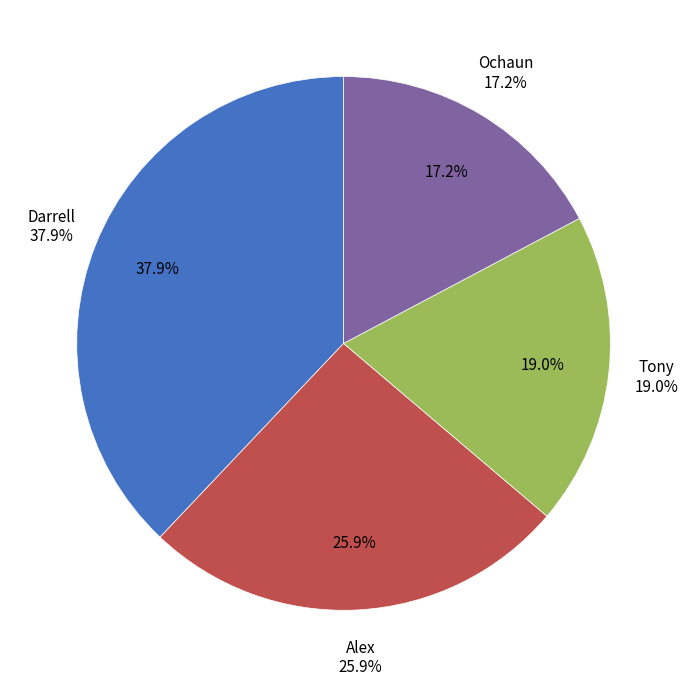

Which category has the biggest portion of the pie?

Darrell